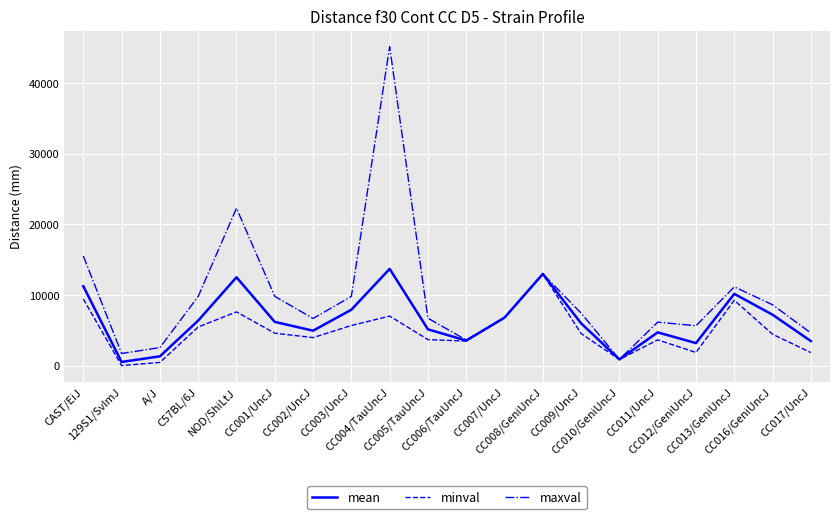

At which label does mean first exceed 6179?

CAST/EiJ